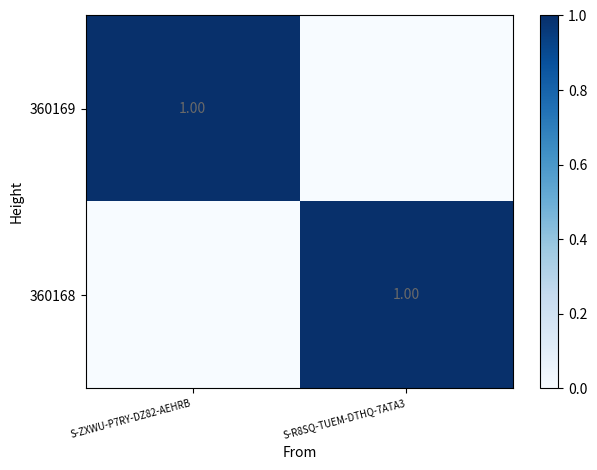

At which category is the sum across all series the highest?

S-ZXWU-P7RY-DZ82-AEHRB